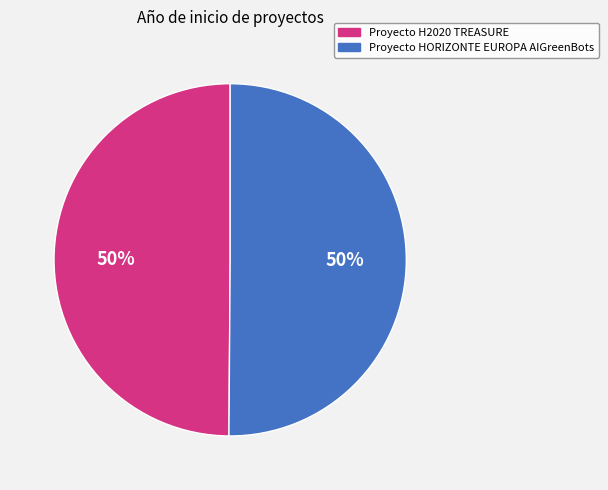

To the nearest percent, what is the combined percentage of Proyecto H2020 TREASURE and Proyecto HORIZONTE EUROPA AIGreenBots?

100%